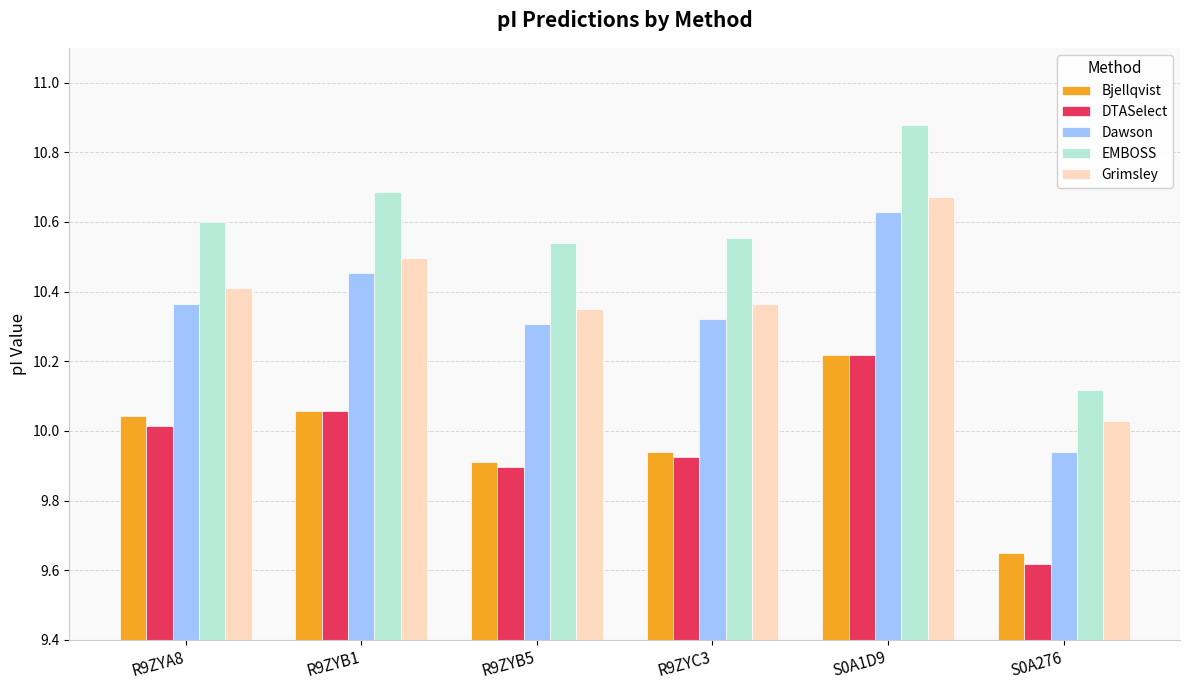

What is the difference between the second highest and second lowest values in the Dawson series?

0.1